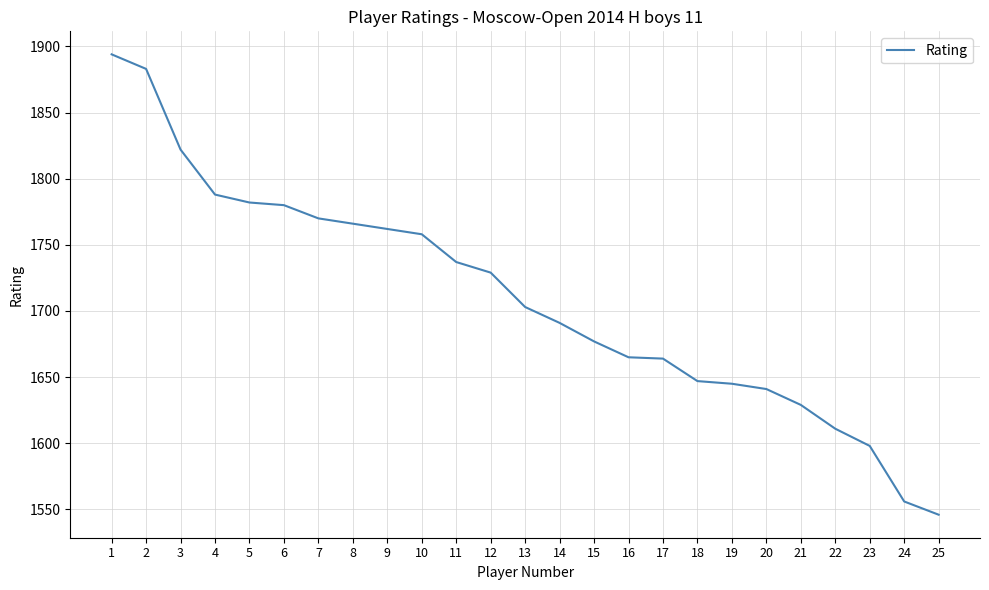

True or false: the data shows 1072 at 12.

False